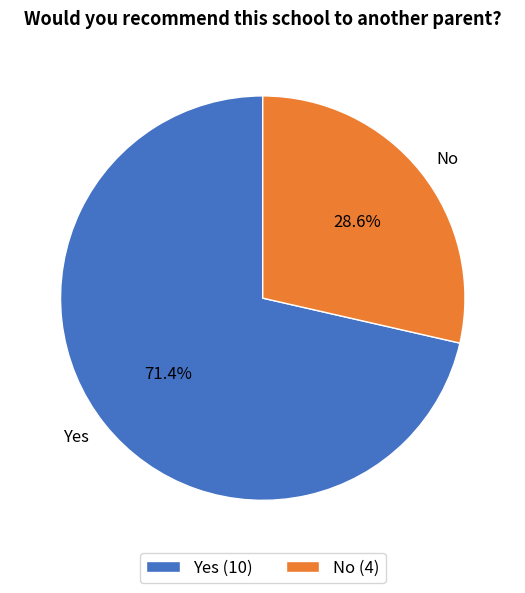

To the nearest percent, what is the difference between the No and Yes slice percentages?

43%